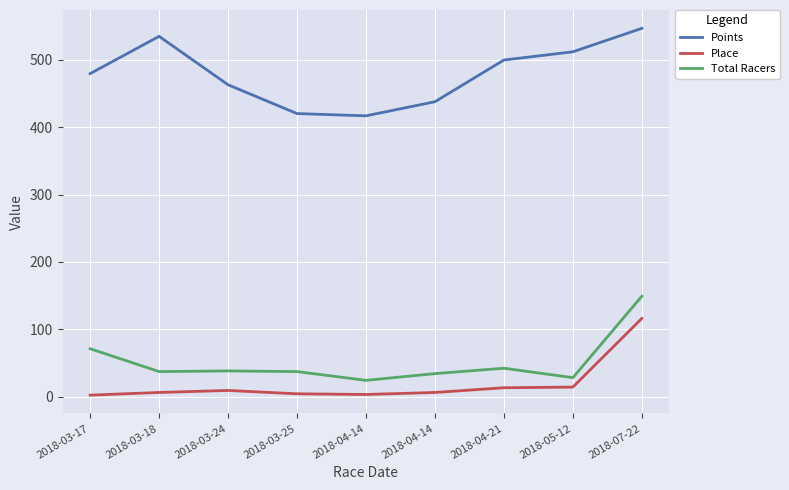

Where does the Points series first go above 479?

2018-03-17